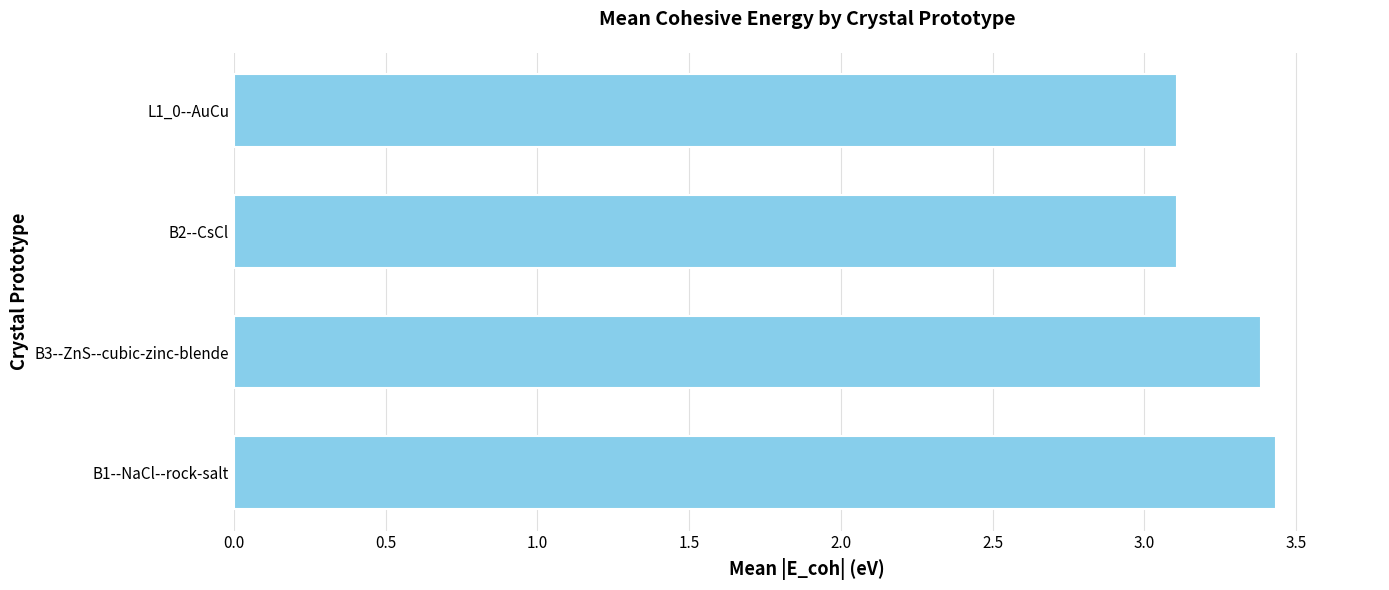

Reading bottom to top, what are all the values shown in this chart?

B1--NaCl--rock-salt=3.4	B3--ZnS--cubic-zinc-blende=3.4	B2--CsCl=3.1	L1_0--AuCu=3.1